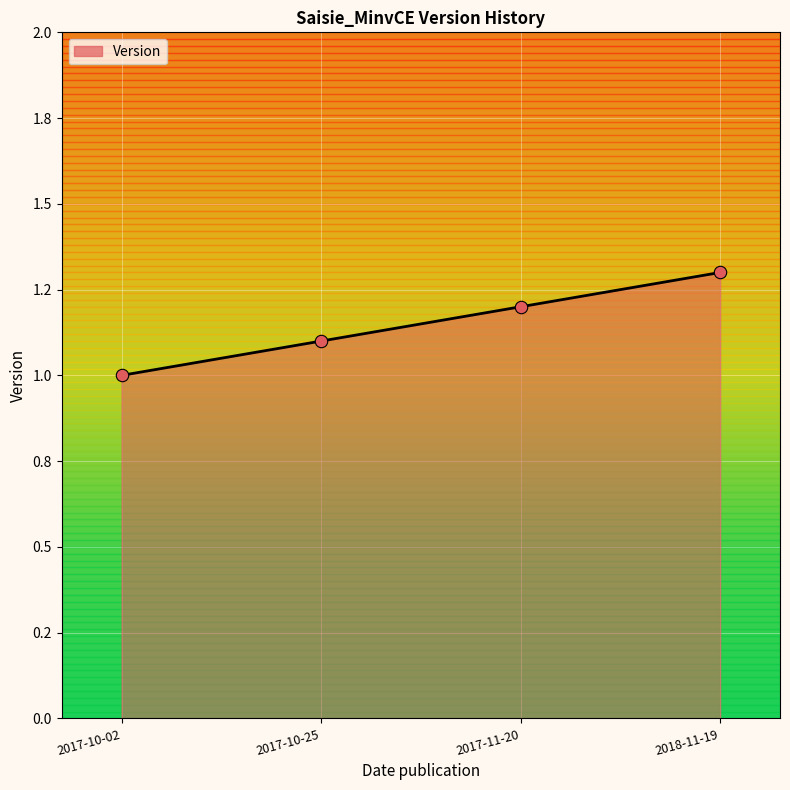

What is the change in value from 2017-10-02 to 2017-11-20?

+0.2